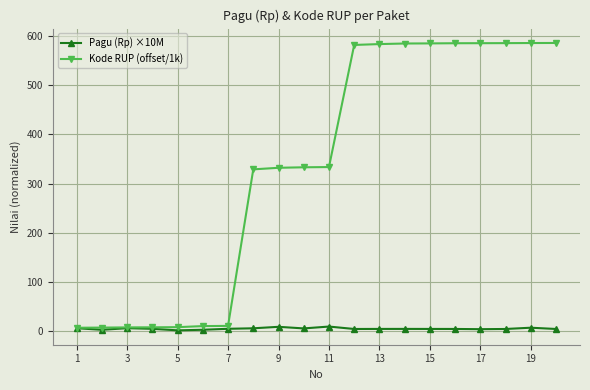

How many data points does each series have?

20